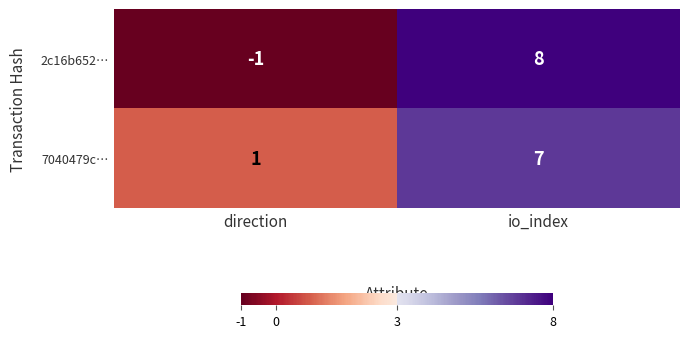

What is the difference between the 2c16b652… values at direction and io_index?

9